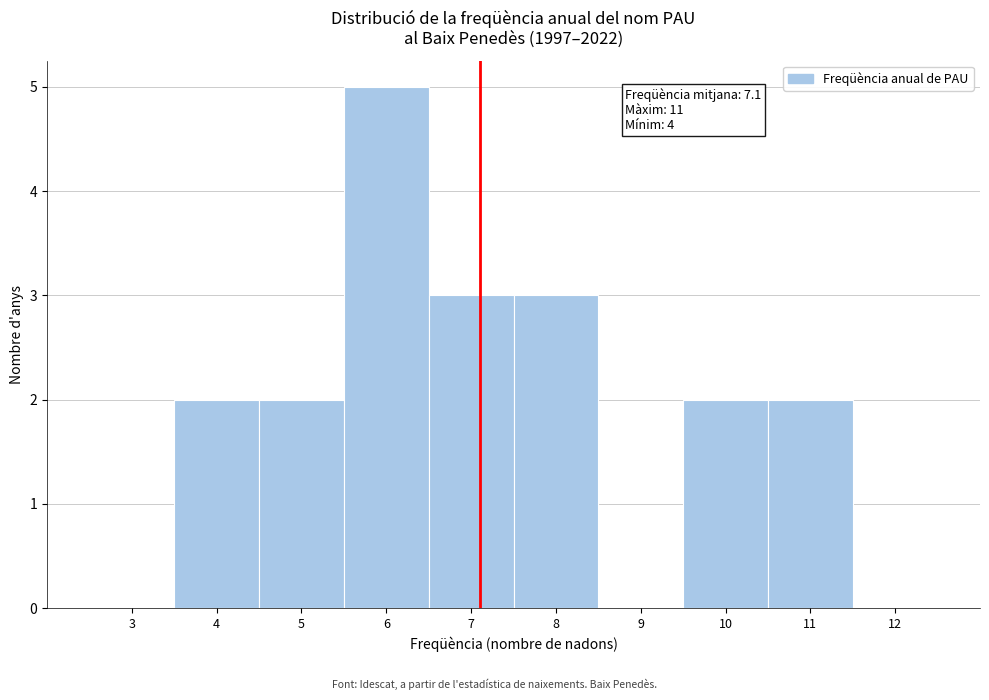

Over which range of the x-axis is the bar tallest?

5.5 to 6.5